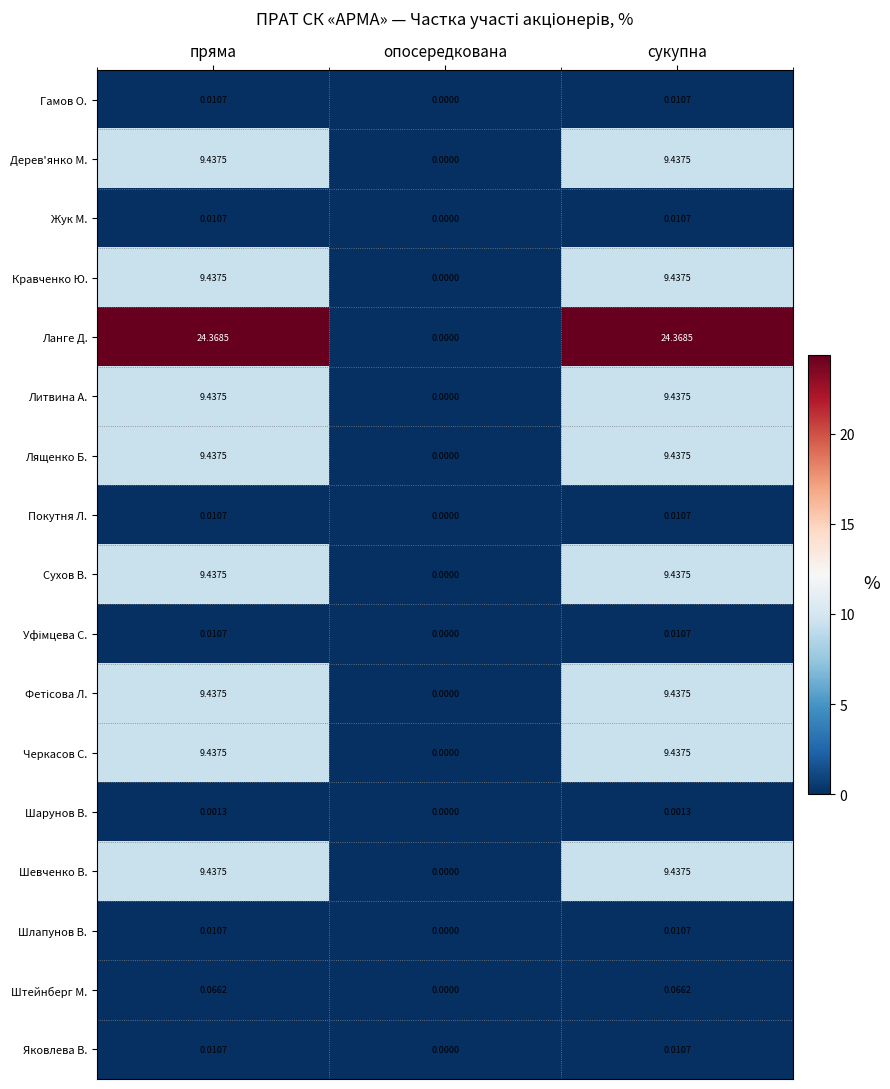

Which series has the largest range (max minus min)?

Ланге Д.